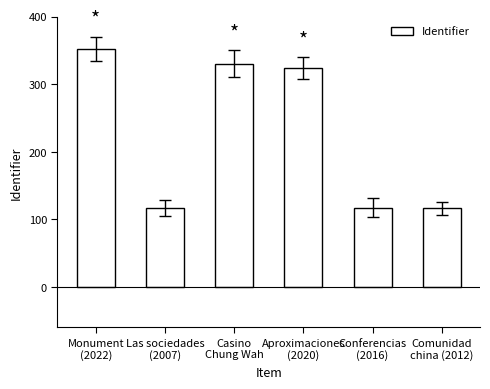

What is the sum of all values?

1356